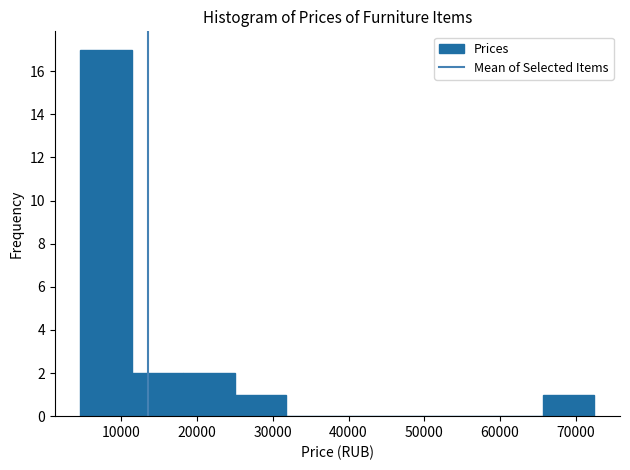

Over which range of the x-axis is the bar tallest?

5000 to 11000